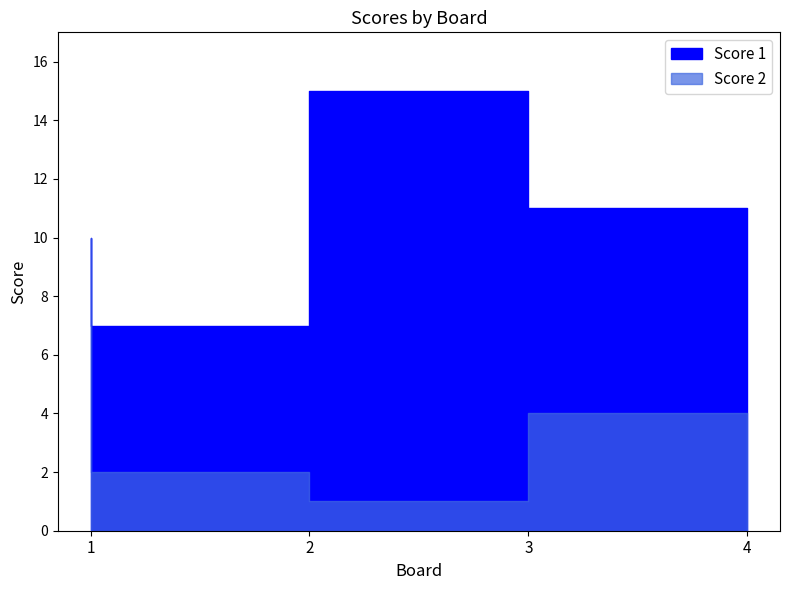

How many series are shown in this chart?

2